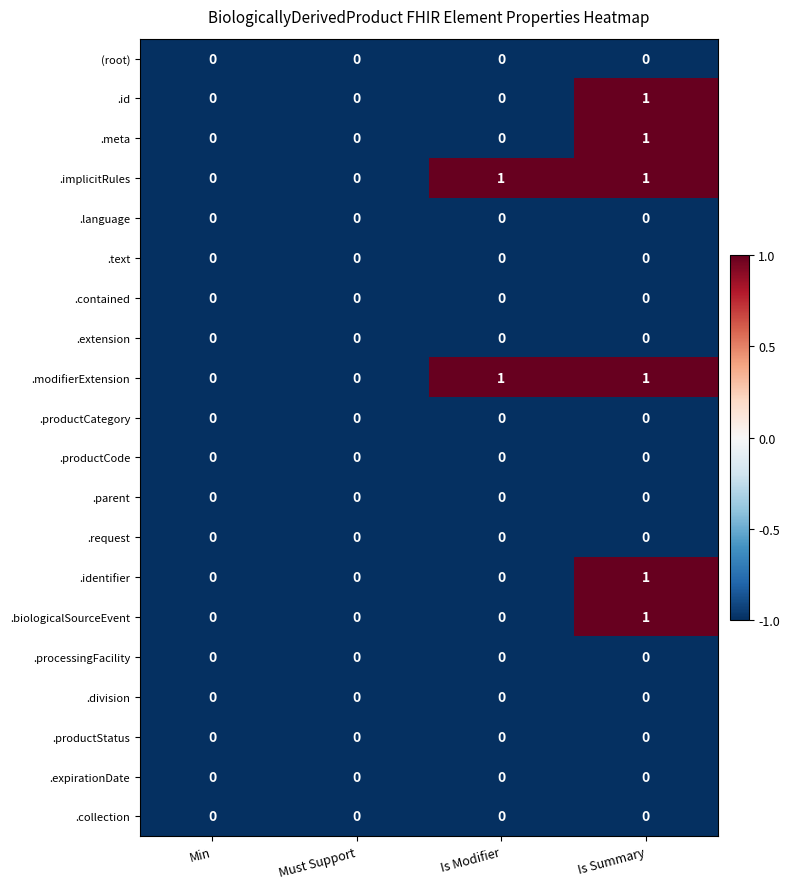

What is the total value across all series at Min?

0